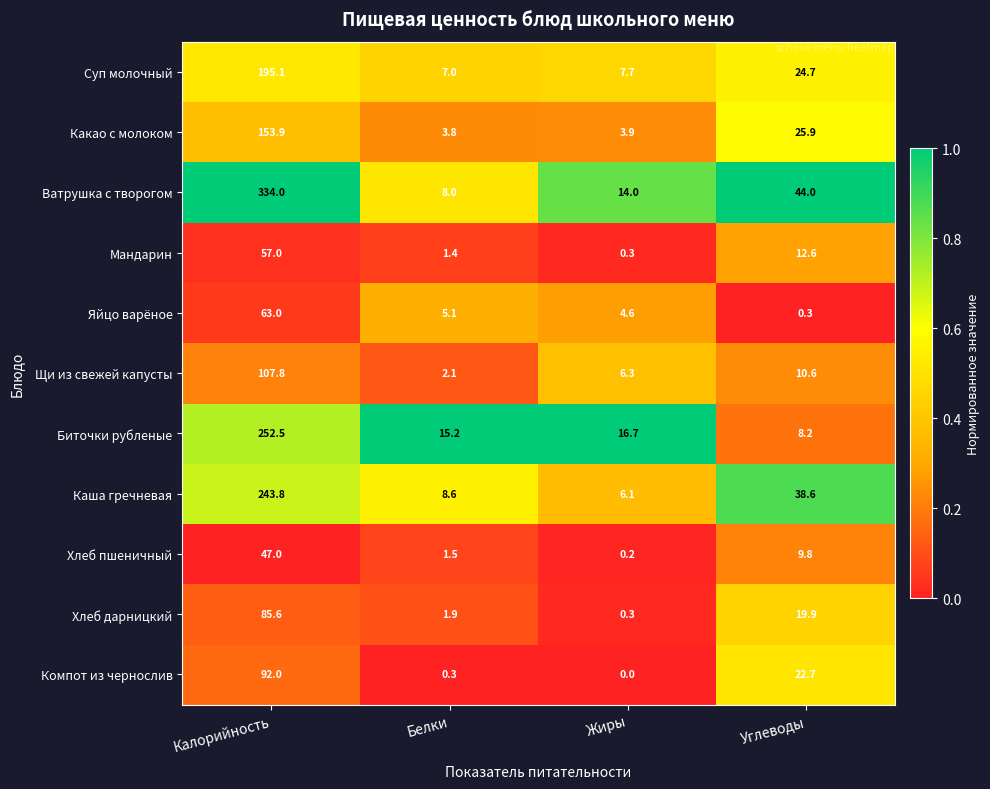

Where does the Ватрушка с творогом series first go above 44?

Калорийность